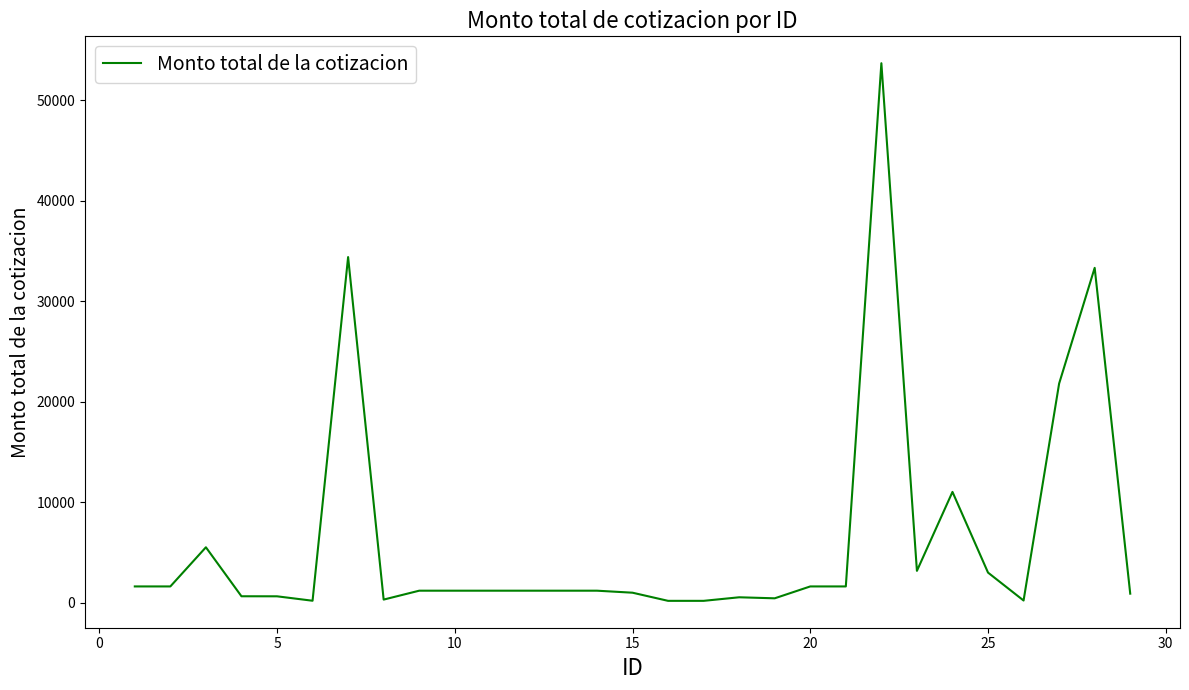

What is the difference between the maximum and minimum values?

53502.0